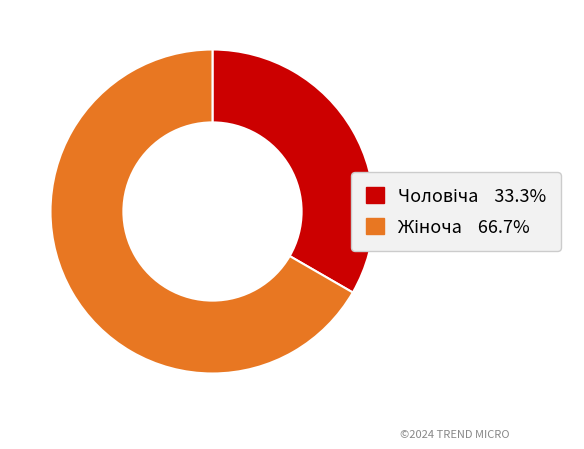

How many slices are in this pie chart?

2